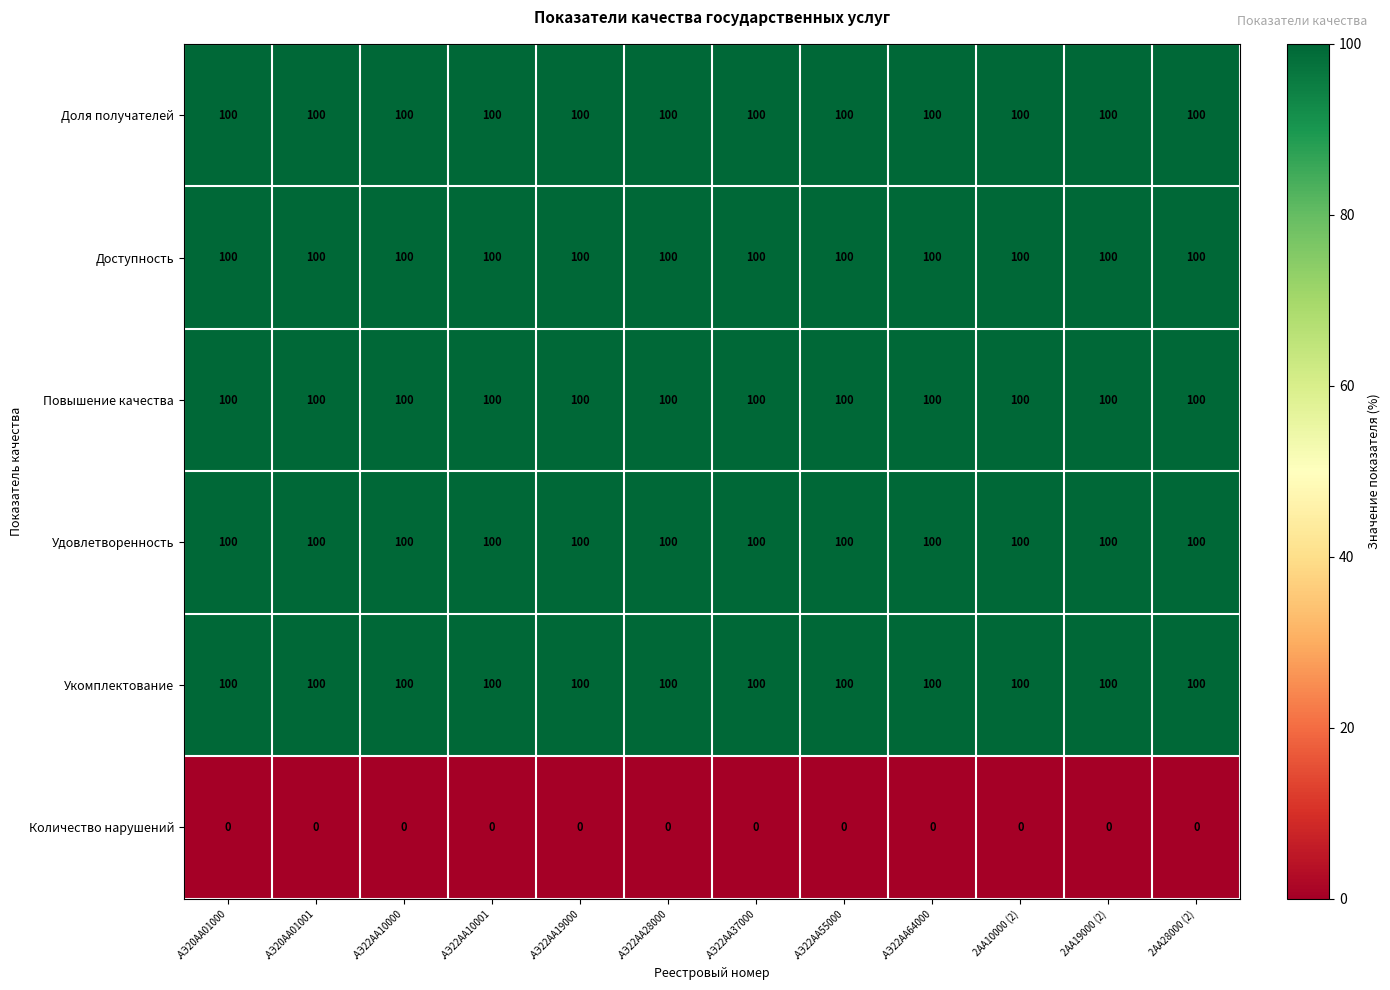

The Повышение качества series shows 40 at .АЭ22АА19000. True or false?

False